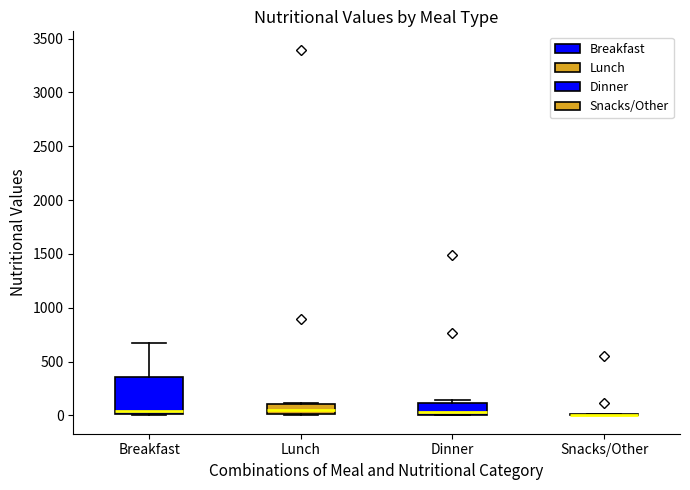

Reading left to right, transcribe this box plot: for each box, give where its median line is, the range the box spans, and where its two whiskers end, as read against the y-axis. The values are not printed on the chart, so give them approximately, as read against the axis.

Breakfast: median 50, box 0 to 350, whiskers 0 to 650
Lunch: median 50, box 0 to 100, whiskers 0 (just below the box's lower edge) to 100
Dinner: median 50, box 0 to 100, whiskers 0 to 150
Snacks/Other: box collapsed to a line at 0, whiskers 0 to 0